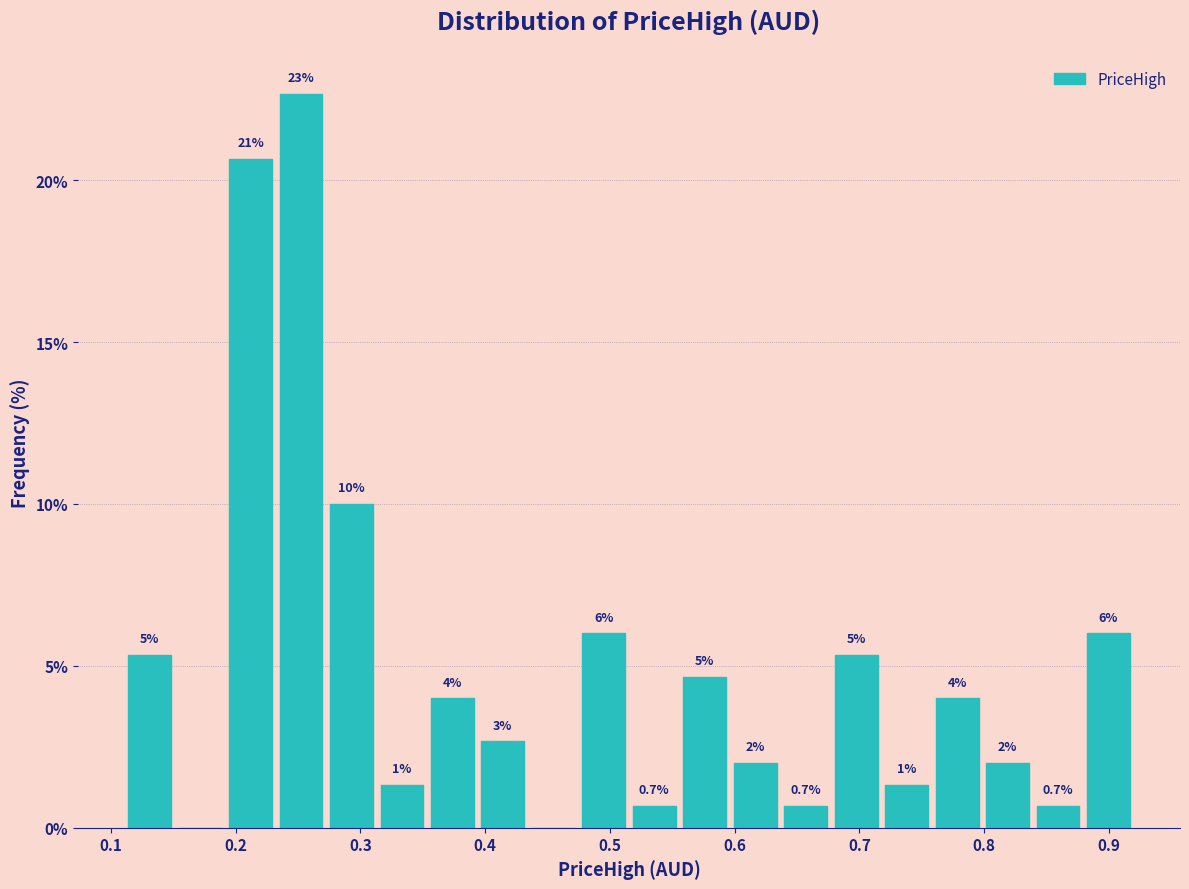

Over which range of the x-axis is the bar tallest?

0.23 to 0.27